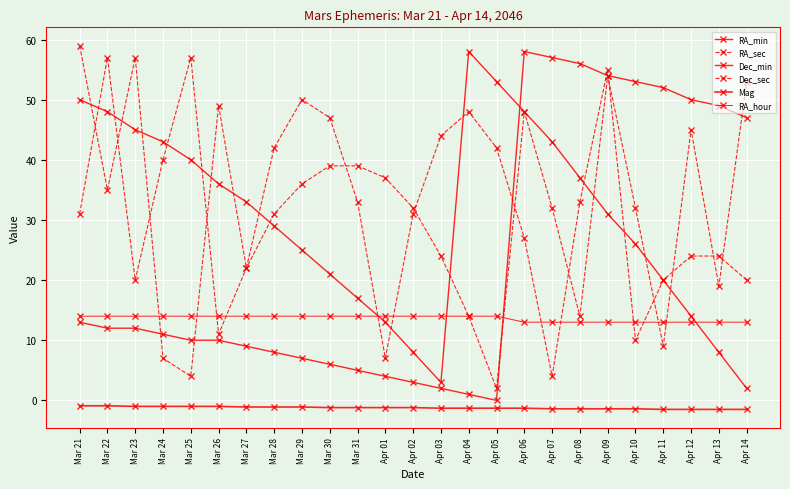

What is the highest value of the Dec_min series?

58.0